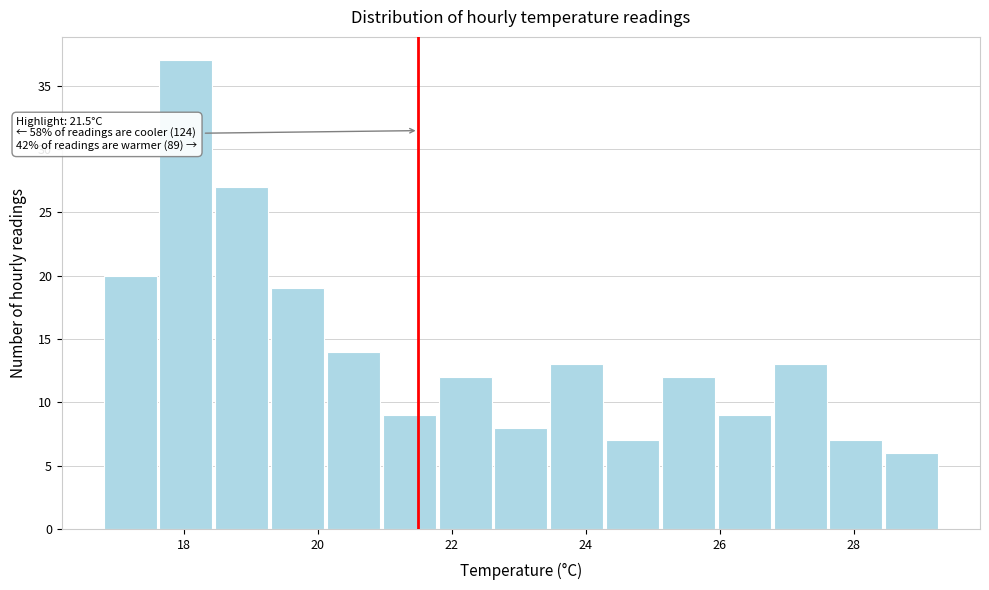

Over which range of the x-axis is the bar tallest?

17.6 to 18.4